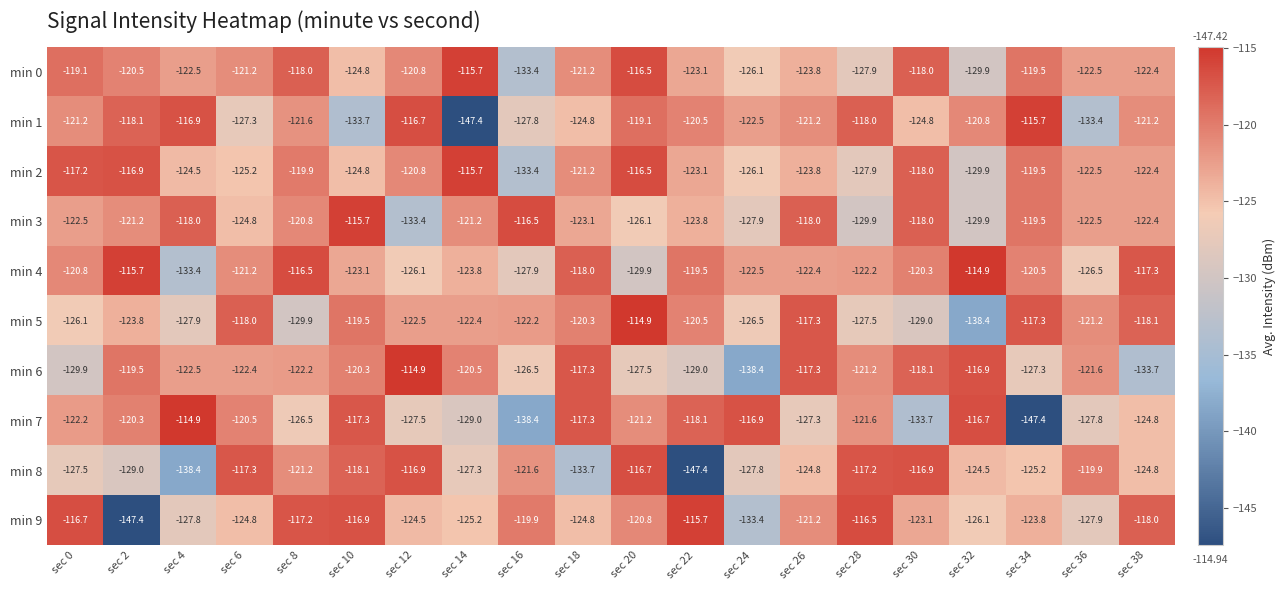

What is the difference between the second highest and second lowest values in the min 0 series?

13.4